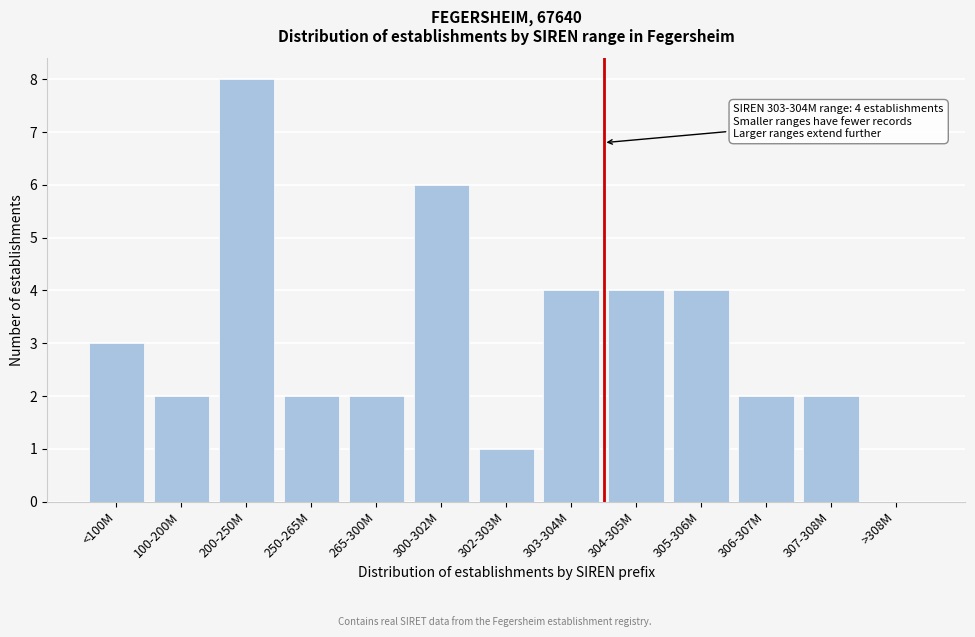

Reading right to left, transcribe all the data shown in this chart.

>308M=0	307-308M=2	306-307M=2	305-306M=4	304-305M=4	303-304M=4	302-303M=1	300-302M=6	265-300M=2	250-265M=2	200-250M=8	100-200M=2	<100M=3